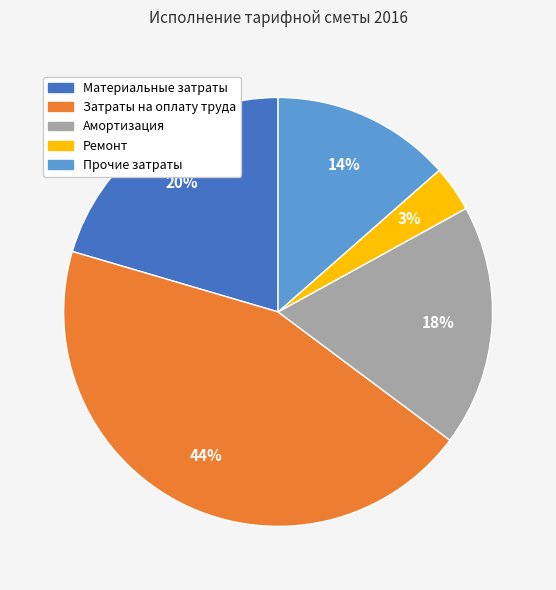

The Затраты на оплату труда slice represents 44% of the pie. True or false?

True